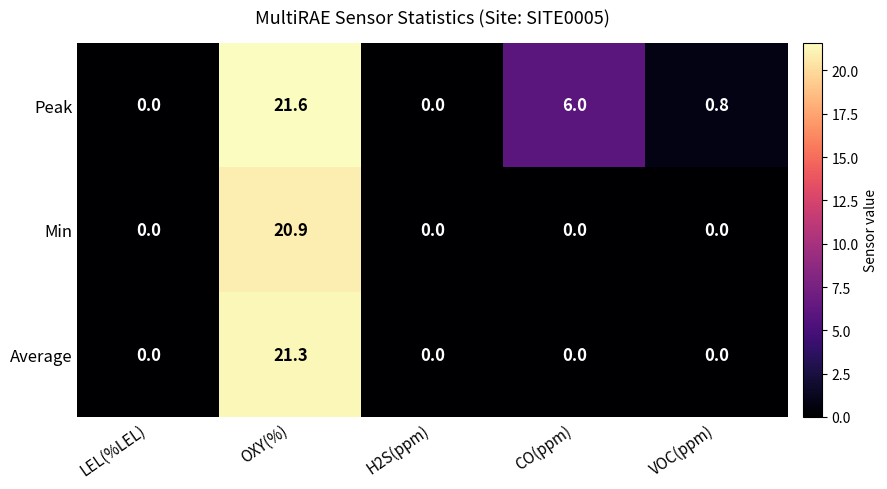

The value of Min at LEL(%LEL) is 0.0. True or false?

True